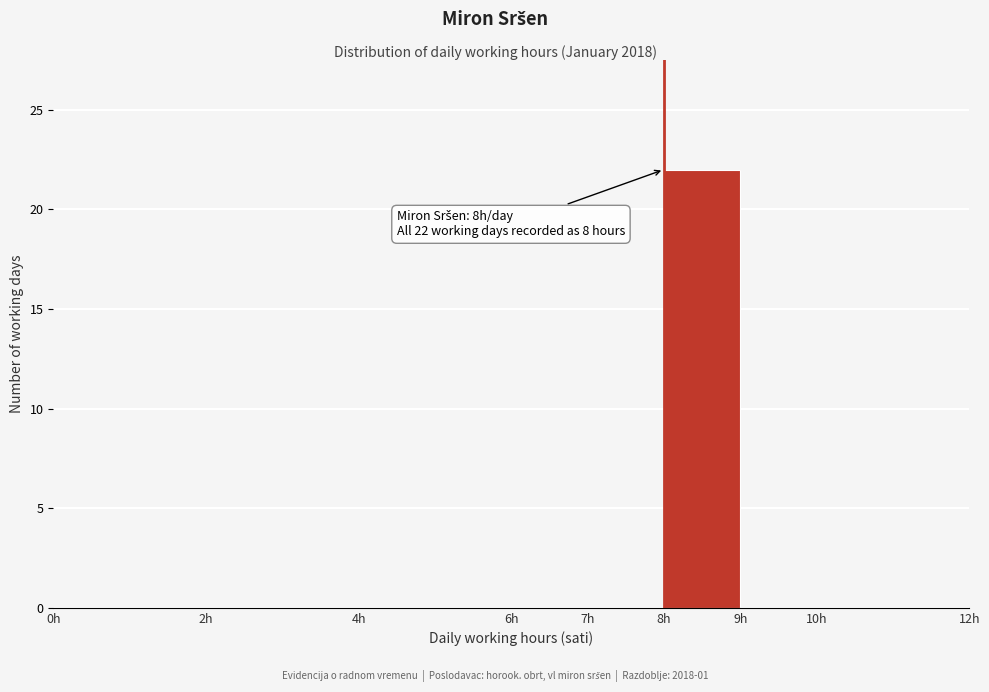

Which range on the x-axis has the tallest bar?

8 to 9